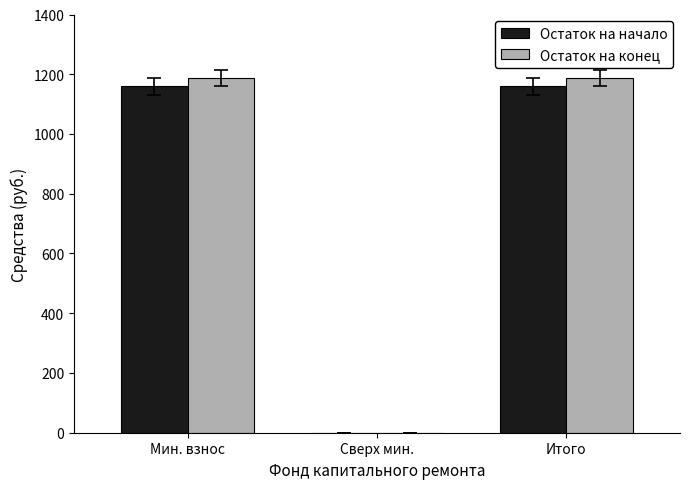

What is the sum of all Остаток на начало values?

2319.0